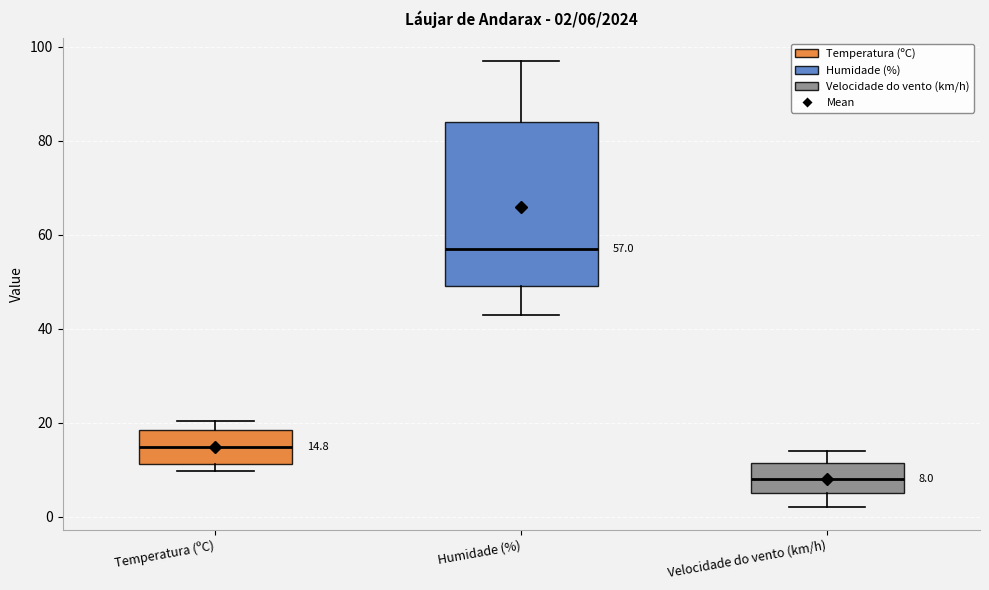

Which box is the tallest, from its lower edge to its upper edge?

Humidade (%)